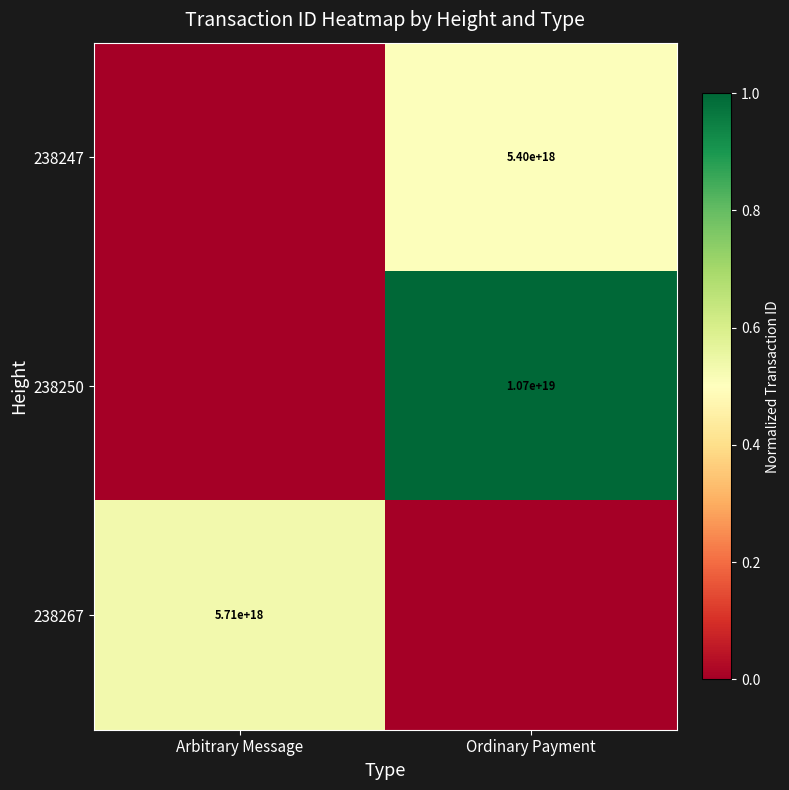

The 238247 series shows 5400000000000000000 at Ordinary Payment. True or false?

True